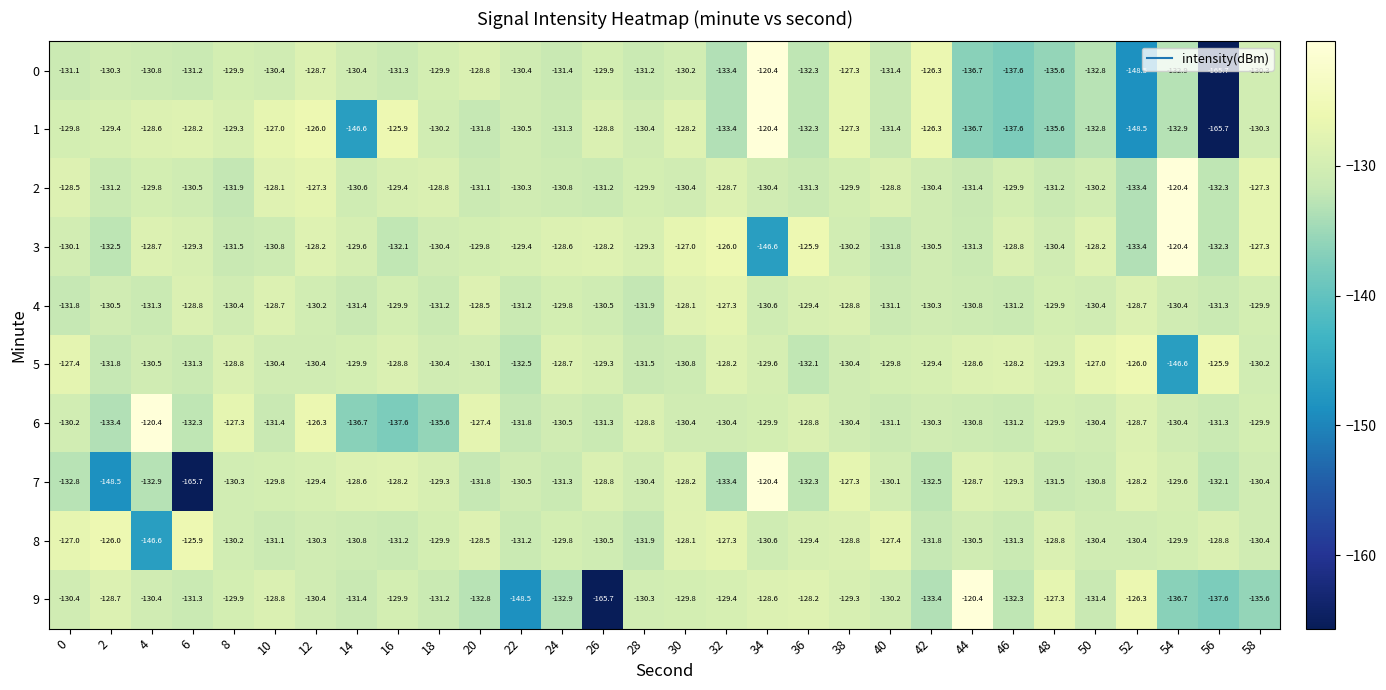

Is the value of 5 at 6 greater than the value of 7 at 52?

No